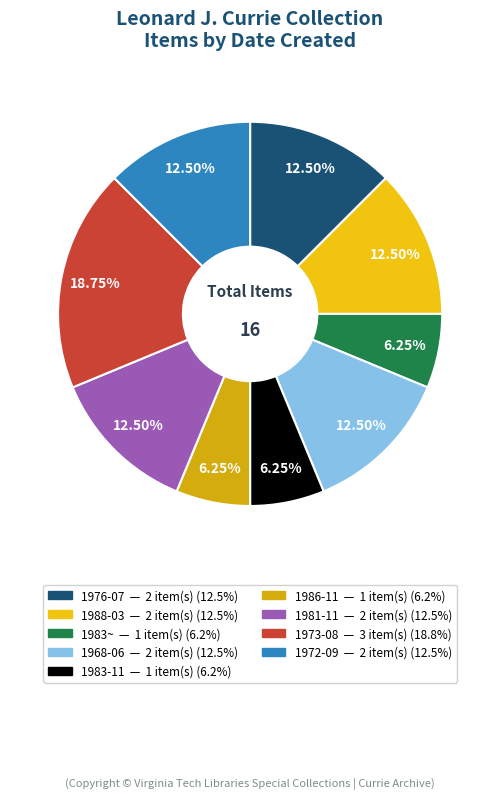

Count the number of slices in the pie.

9